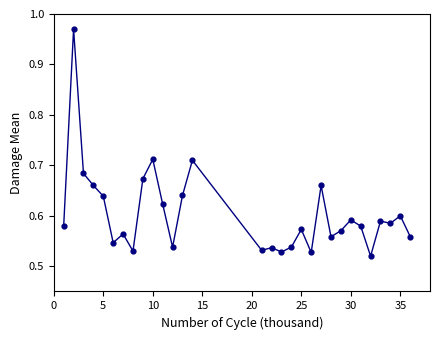

What is the range of X values (max minus min)?

35.0